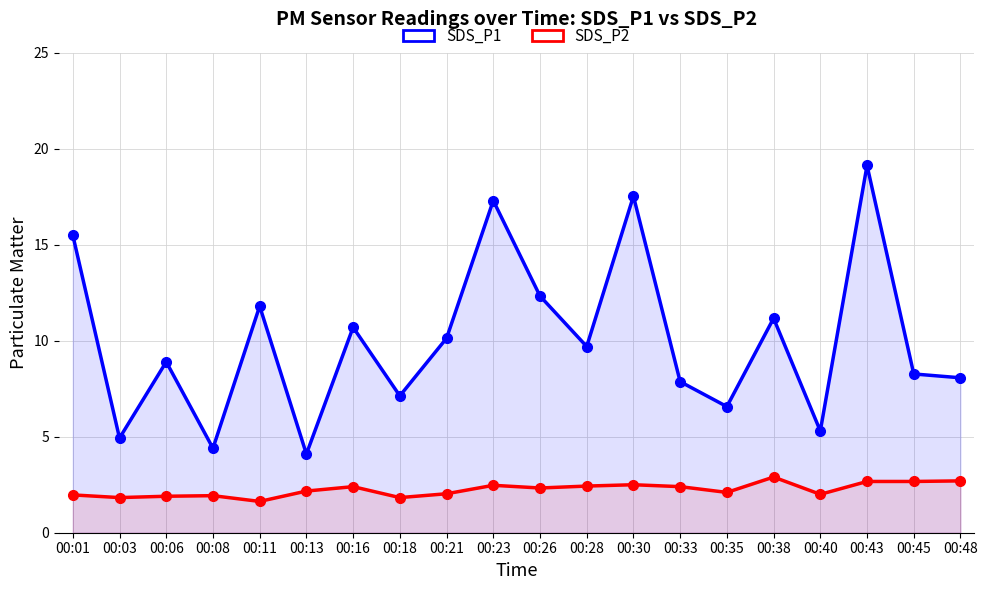

Reading right to left, extract all data points from this chart.

SDS_P1: 8.1	8.3	19.1	5.3	11.2	6.6	7.9	17.5	9.7	12.3	17.3	10.1	7.1	10.7	4.1	11.8	4.4	8.9	4.9	15.5
SDS_P2: 2.7	2.7	2.7	2.0	2.9	2.1	2.4	2.5	2.4	2.3	2.5	2.0	1.8	2.4	2.2	1.6	1.9	1.9	1.8	2.0